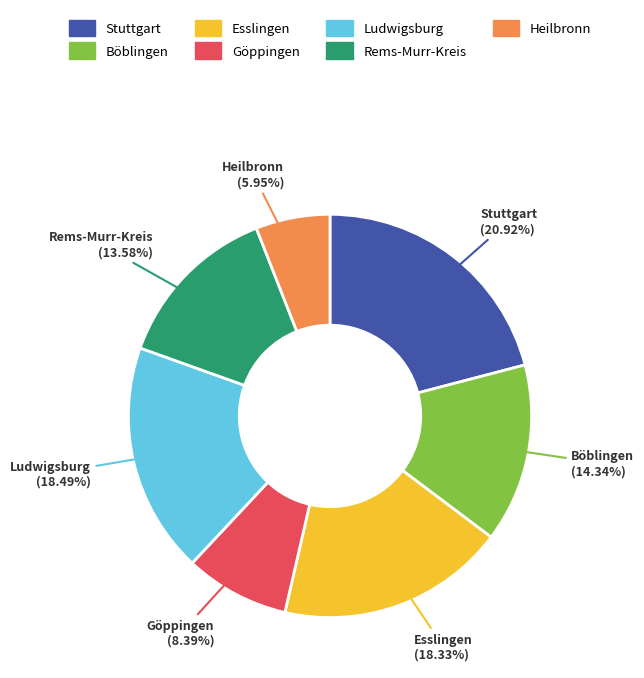

Does Rems-Murr-Kreis account for over 50% of the chart?

No